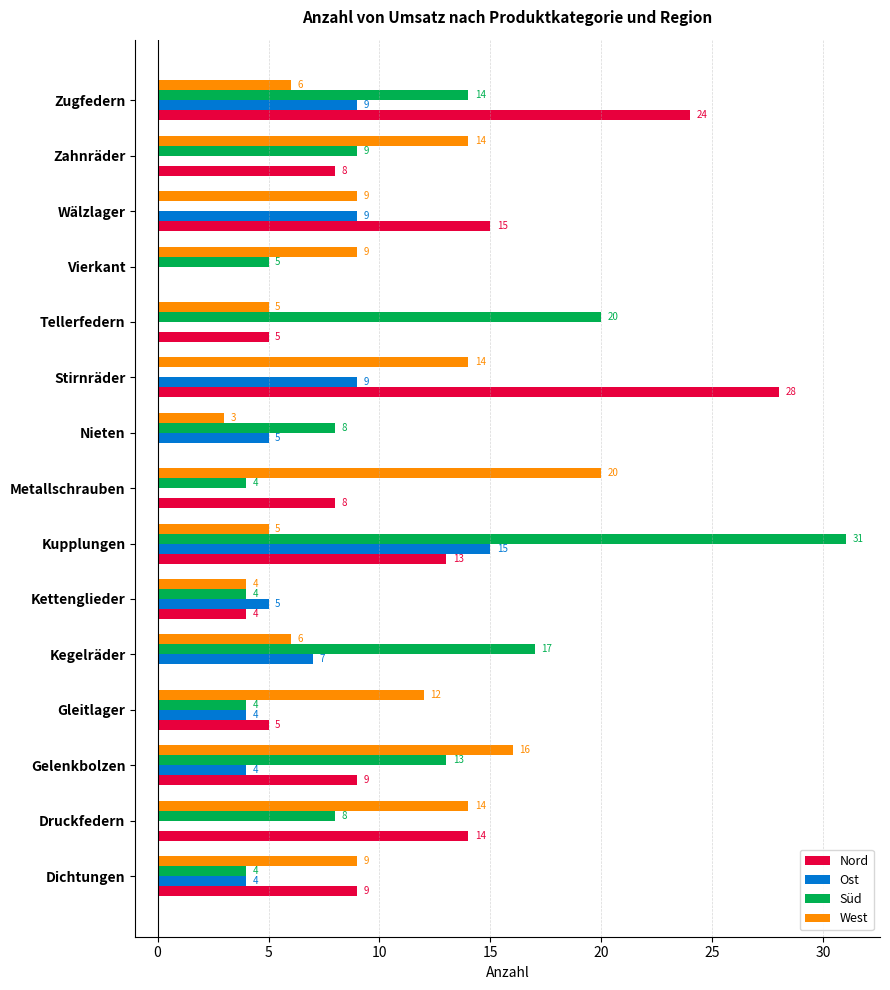

What is the sum of the West values at Wälzlager and Zahnräder?

23